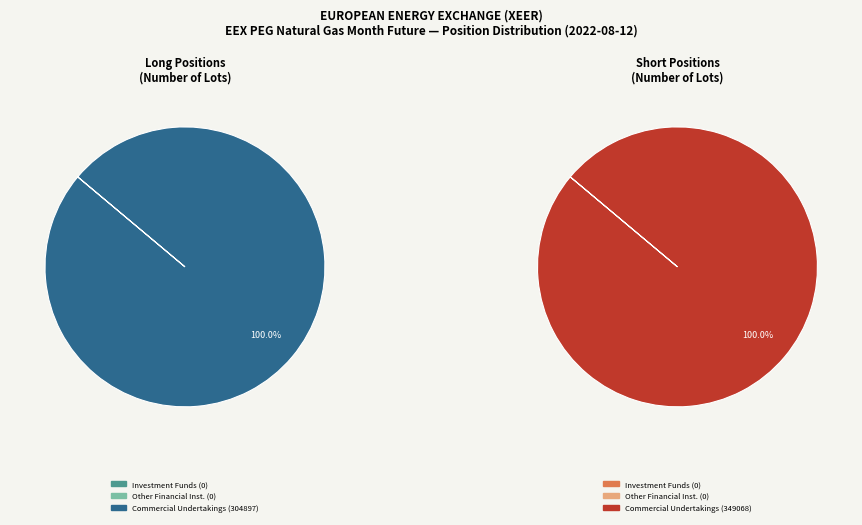

To the nearest percent, what is the combined percentage of 2 and 0?

100%